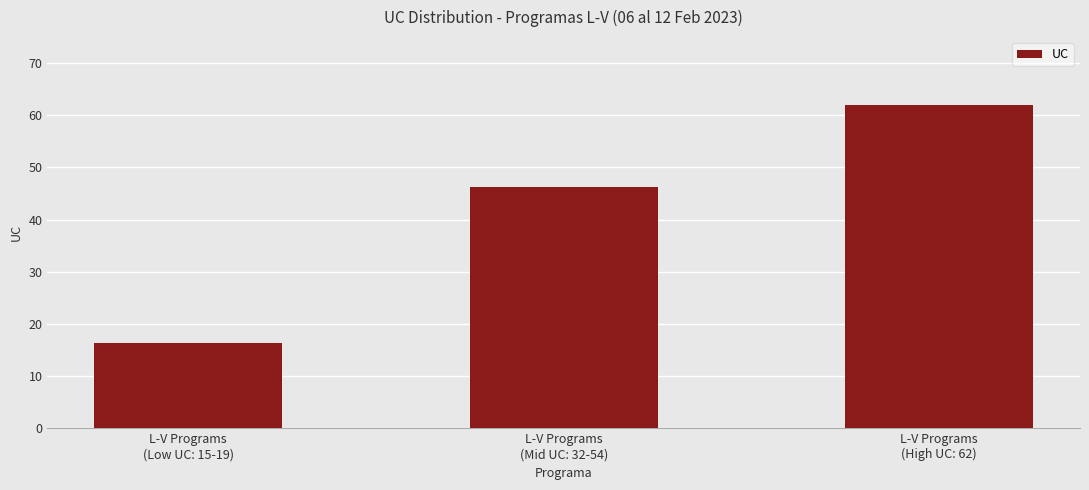

What is the approximate value at L-V Programs
(Mid UC: 32-54)?

46.2